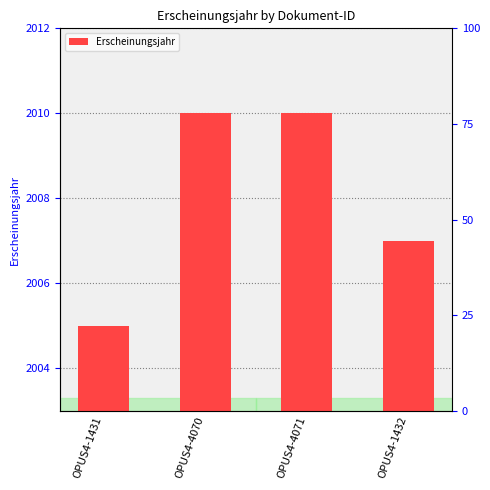

What is the difference between the values at OPUS4-4070 and OPUS4-1432?

3